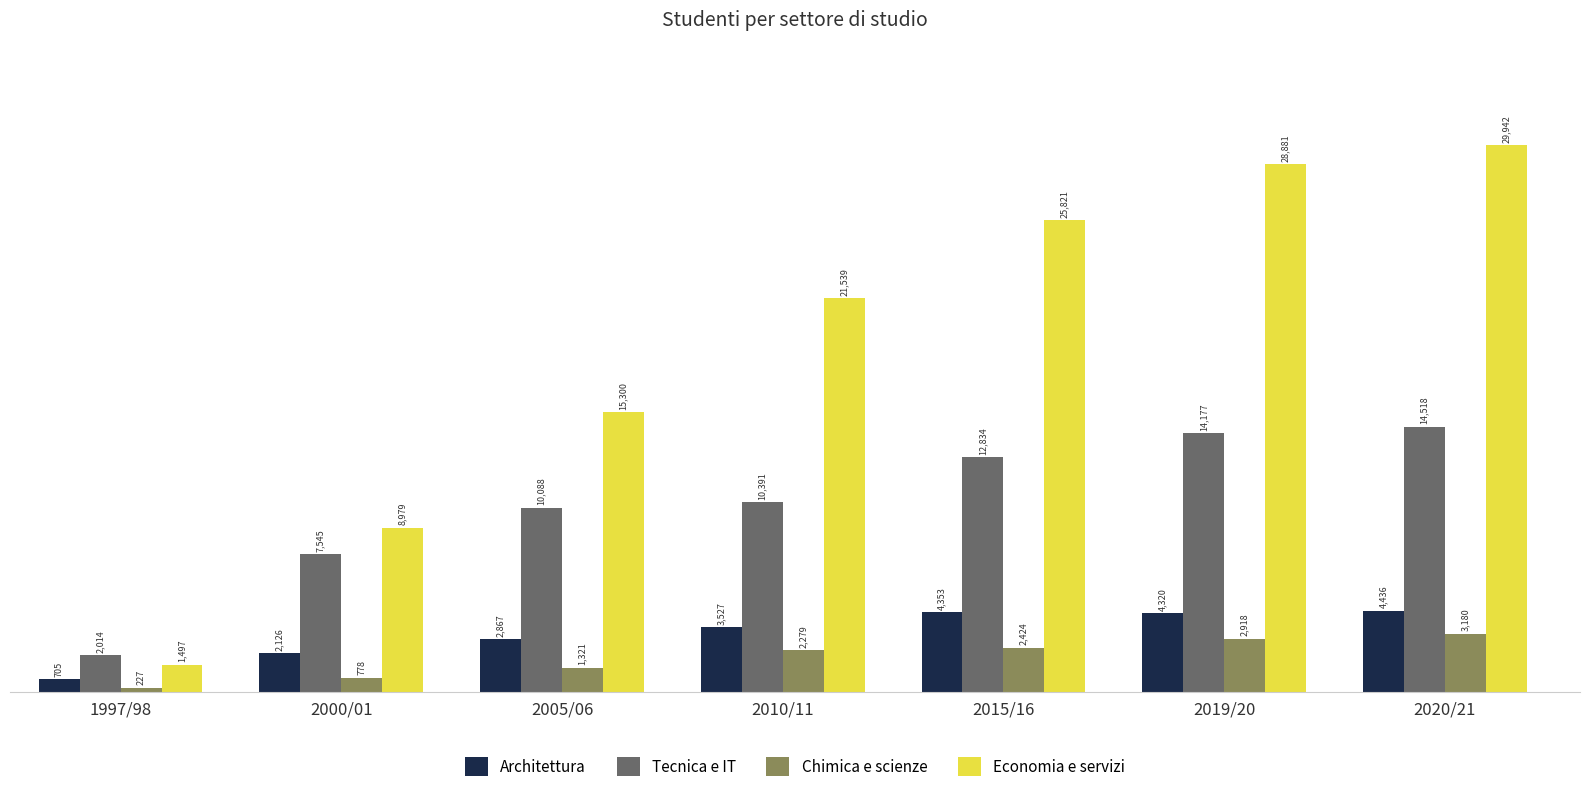

What is the minimum value shown in the chart?

227